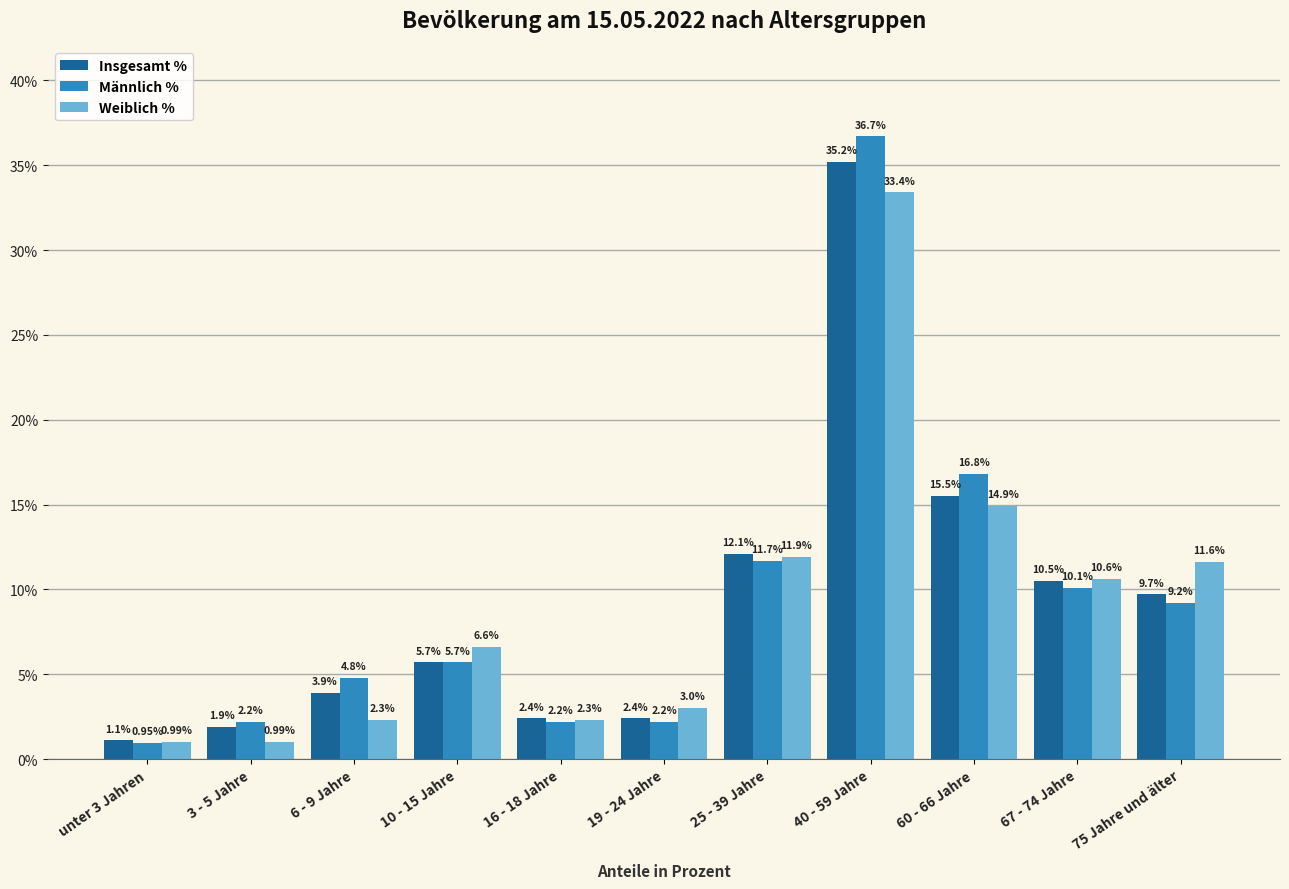

At which category is the sum across all series the highest?

40 - 59 Jahre